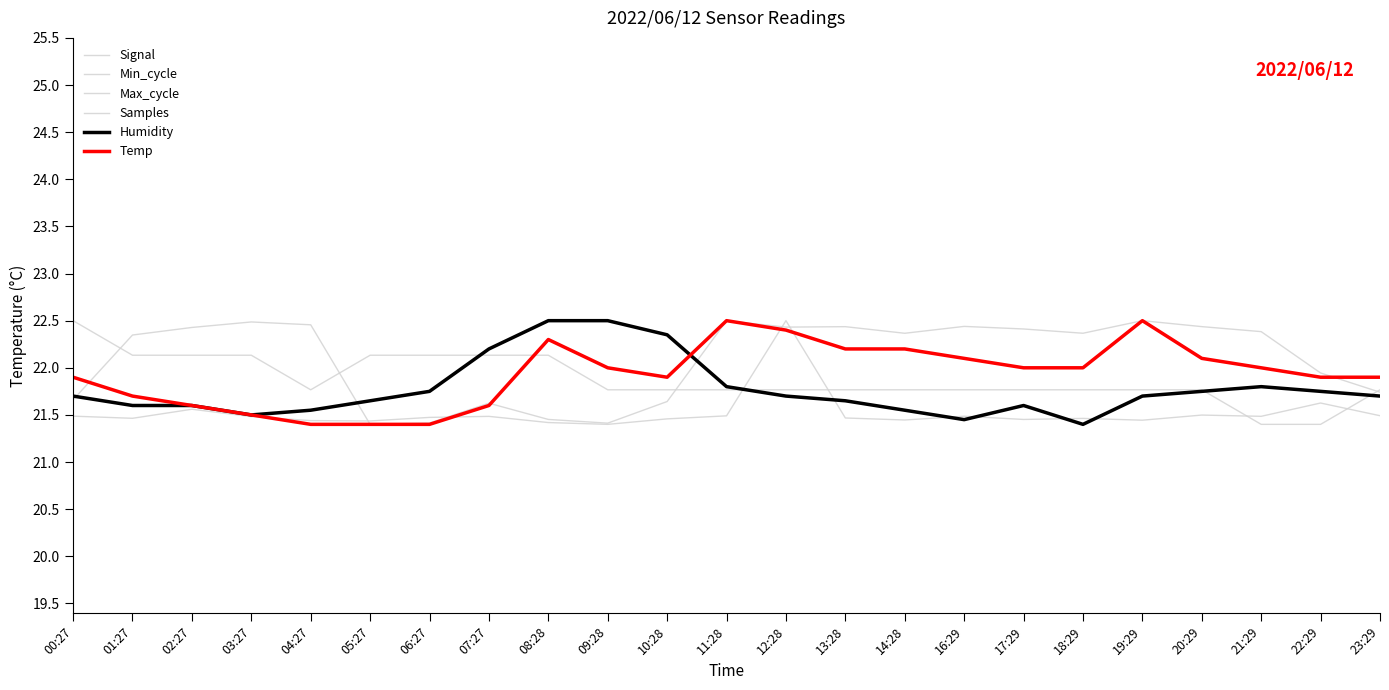

What is the value of the Signal point at the 21st from the left?

21.4